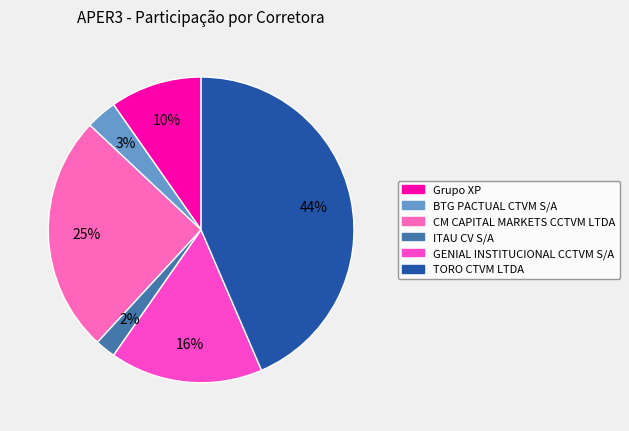

Does any single category account for the majority?

No